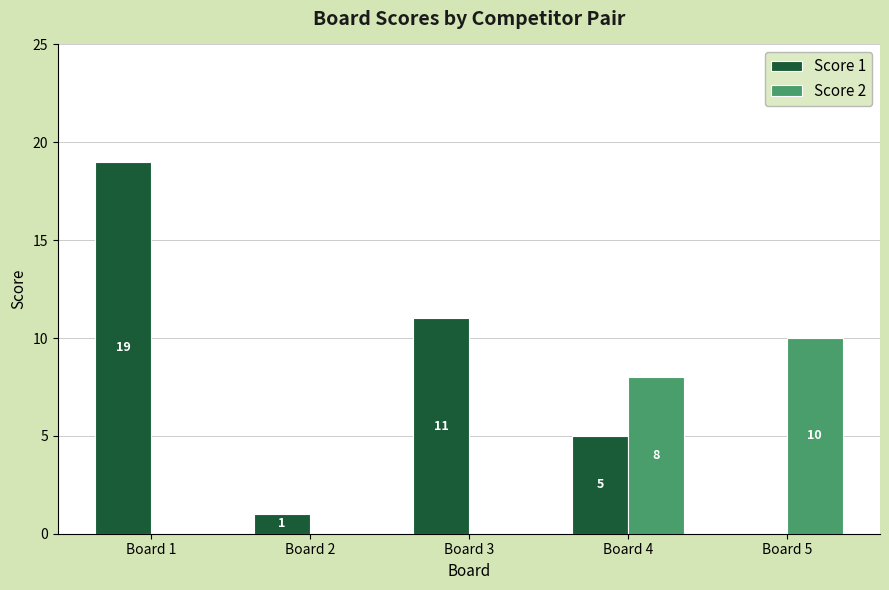

The Score 1 series shows -11 at Board 5. True or false?

False